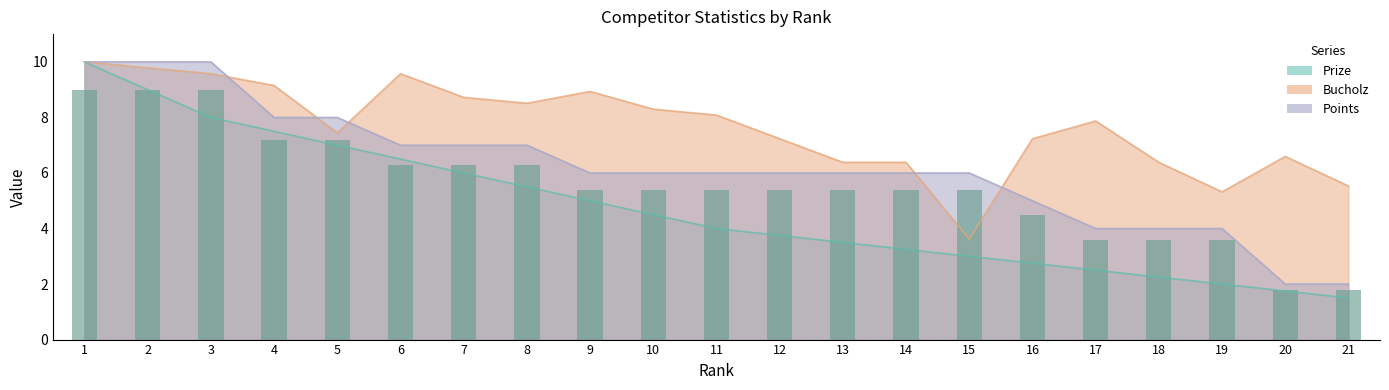

The Points series shows 8.0 at 5. True or false?

True